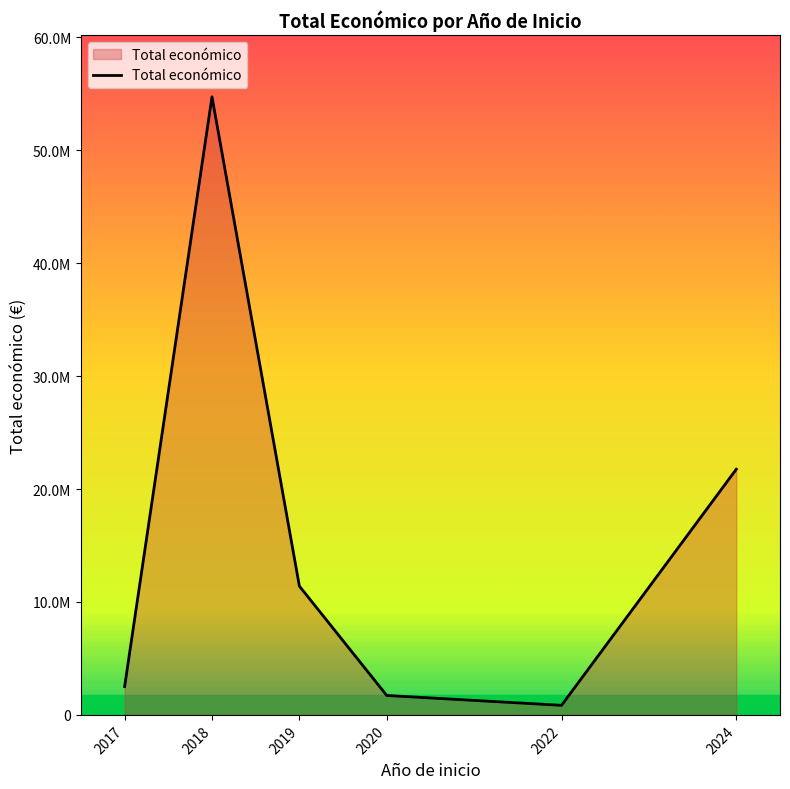

Does the chart have visible grid lines?

No